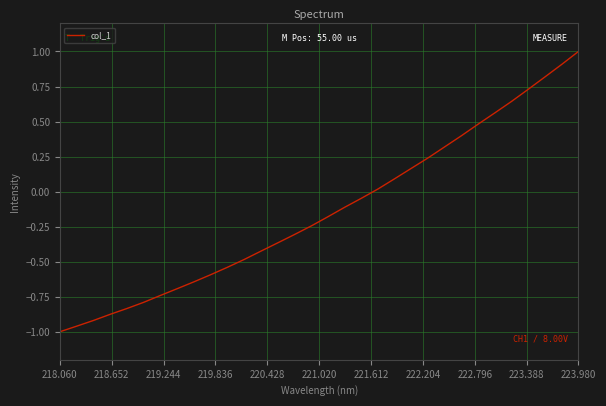

What is the greatest value displayed?

1.0